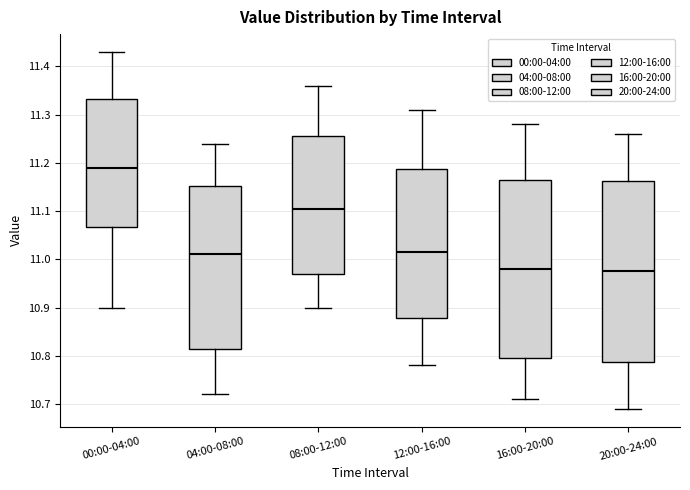

Reading left to right, transcribe this box plot: for each box, give where its median line is, the range the box spans, and where its two whiskers end, as read against the y-axis. The values are not printed on the chart, so give them approximately, as read against the axis.

00:00-04:00: median 11.19, box 11.07 to 11.33, whiskers 10.90 to 11.43
04:00-08:00: median 11.01, box 10.82 to 11.15, whiskers 10.72 to 11.24
08:00-12:00: median 11.11, box 10.97 to 11.26, whiskers 10.90 to 11.36
12:00-16:00: median 11.02, box 10.88 to 11.19, whiskers 10.78 to 11.31
16:00-20:00: median 10.98, box 10.80 to 11.17, whiskers 10.71 to 11.28
20:00-24:00: median 10.98, box 10.79 to 11.16, whiskers 10.69 to 11.26